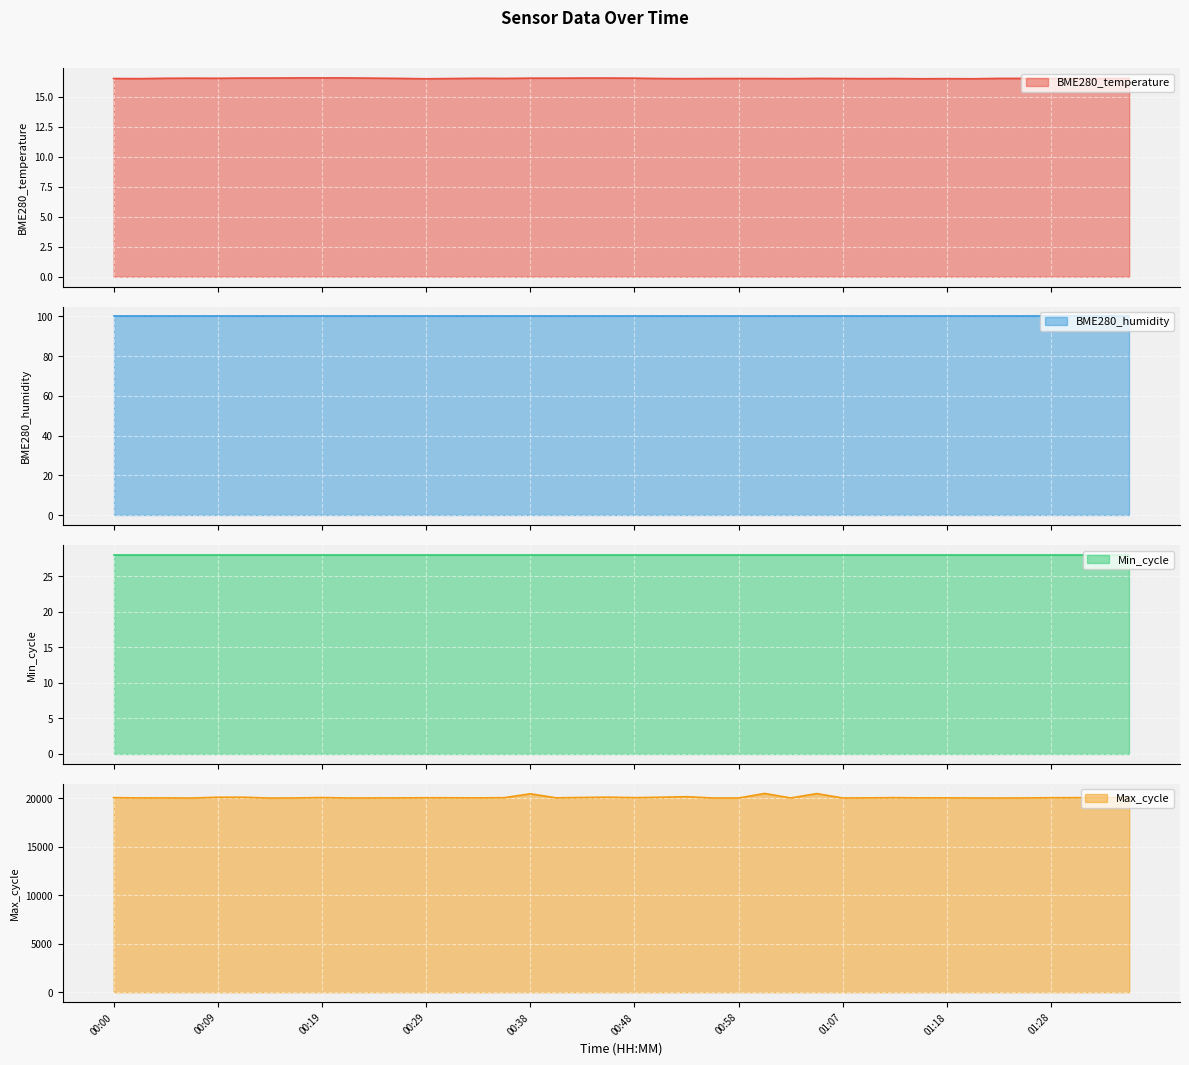

What is the greatest value displayed?

20493.0